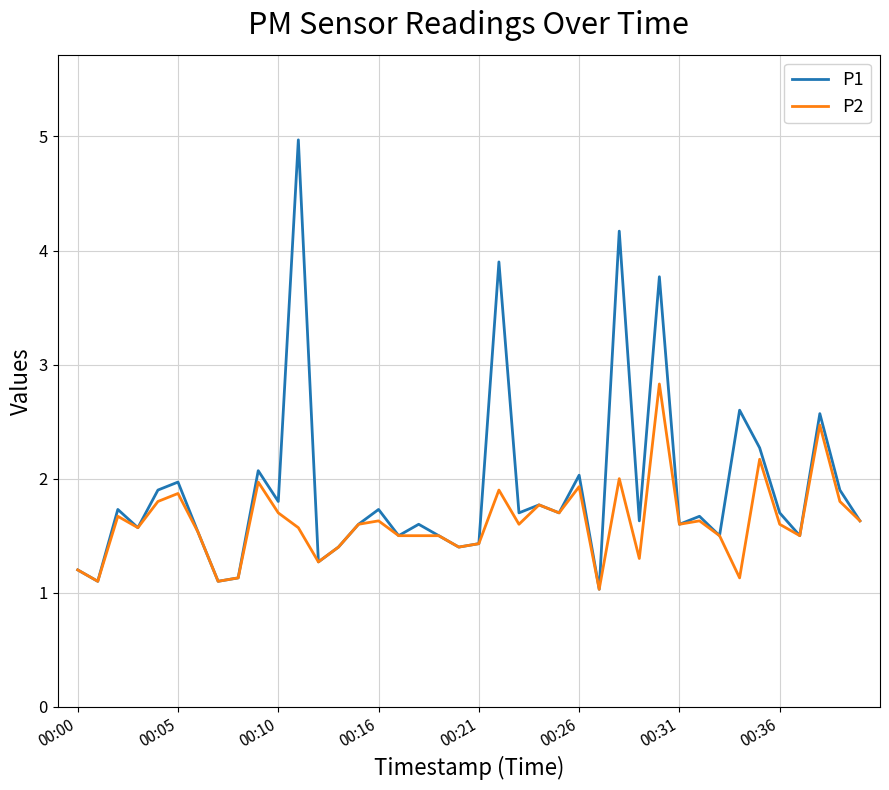

What is the lowest value of the P2 series?

1.0